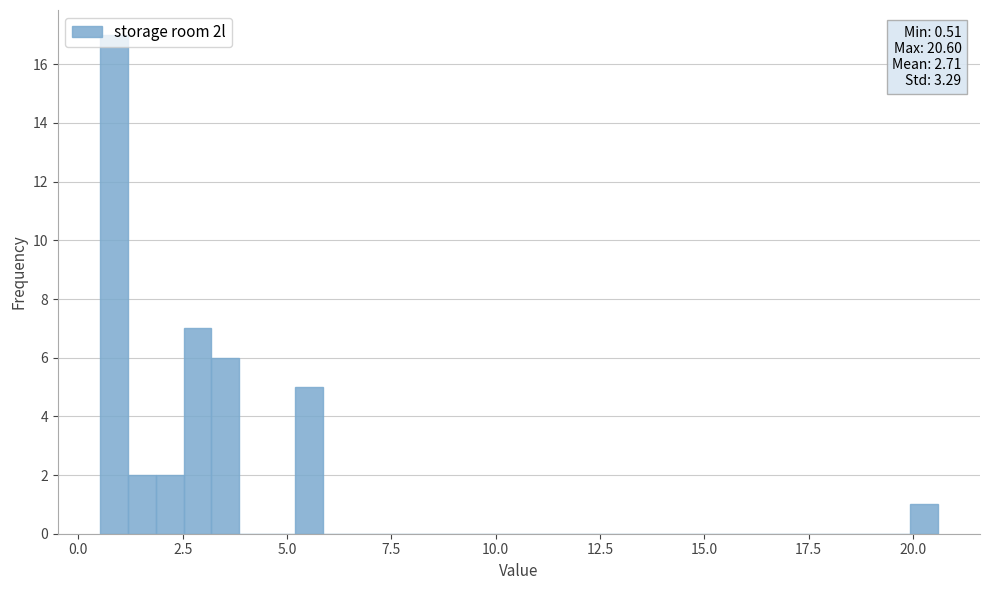

Read against the x-axis, roughly where is the centre of the tallest bar?

1.0